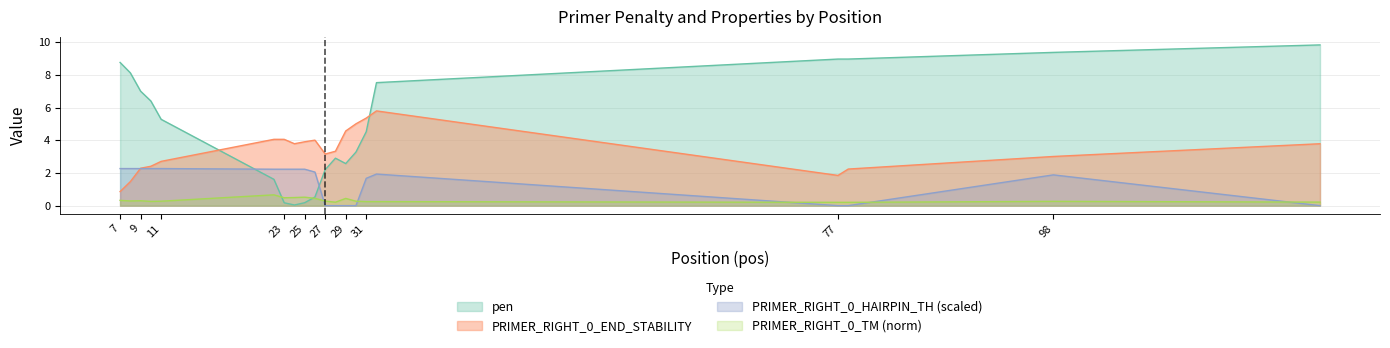

Which series has the largest total across all categories?

pen